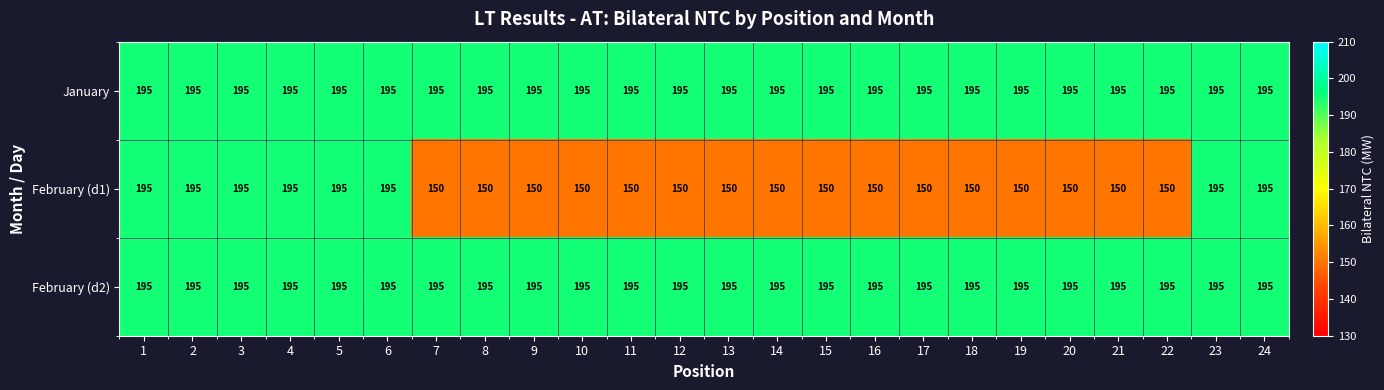

Which series has the largest range (max minus min)?

February (d1)